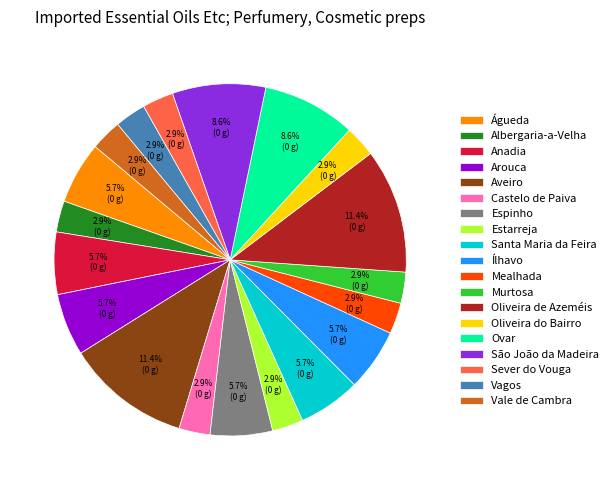

True or false: Vale de Cambra accounts for 3% of the total.

True